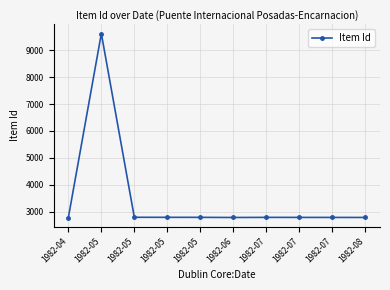

Does the chart have visible grid lines?

Yes